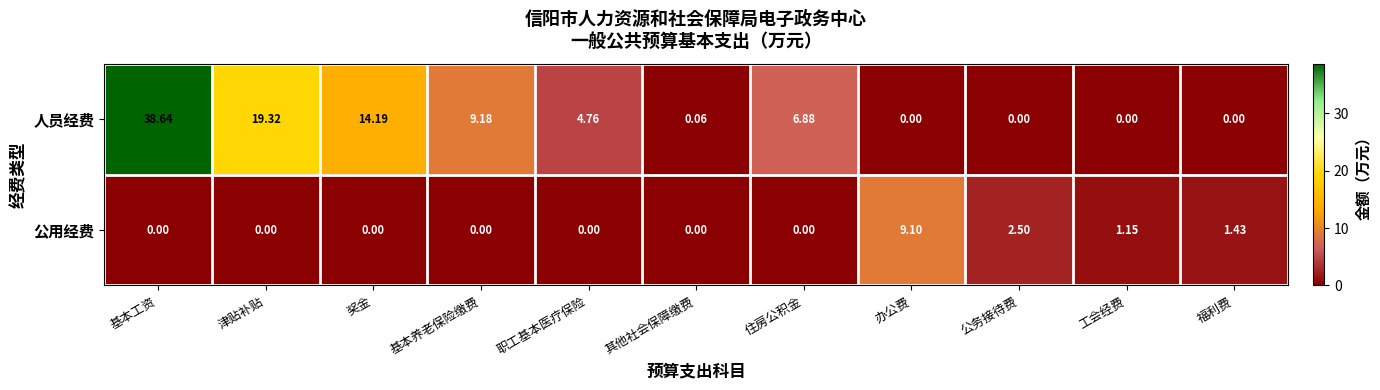

At which category is the sum across all series the highest?

基本工资